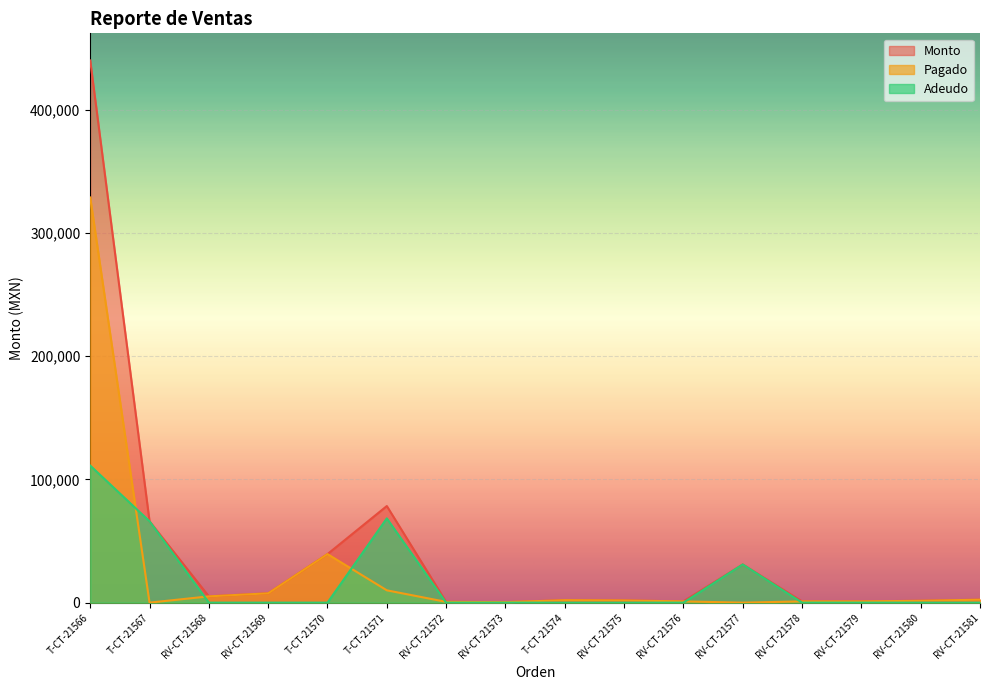

Does the chart display data point markers on the line(s)?

No